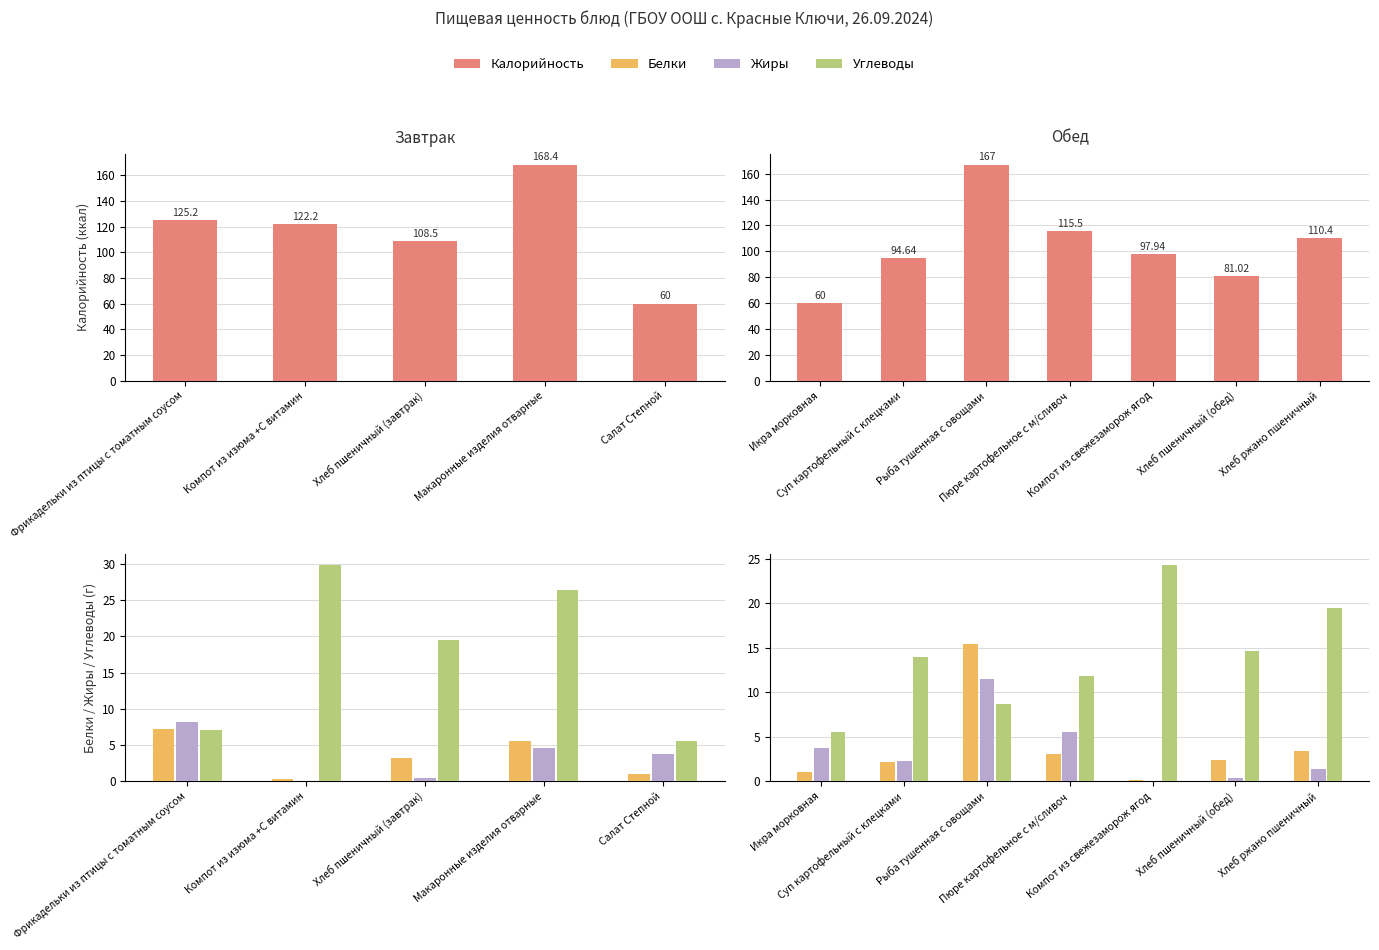

Count the number of categories in the chart.

7